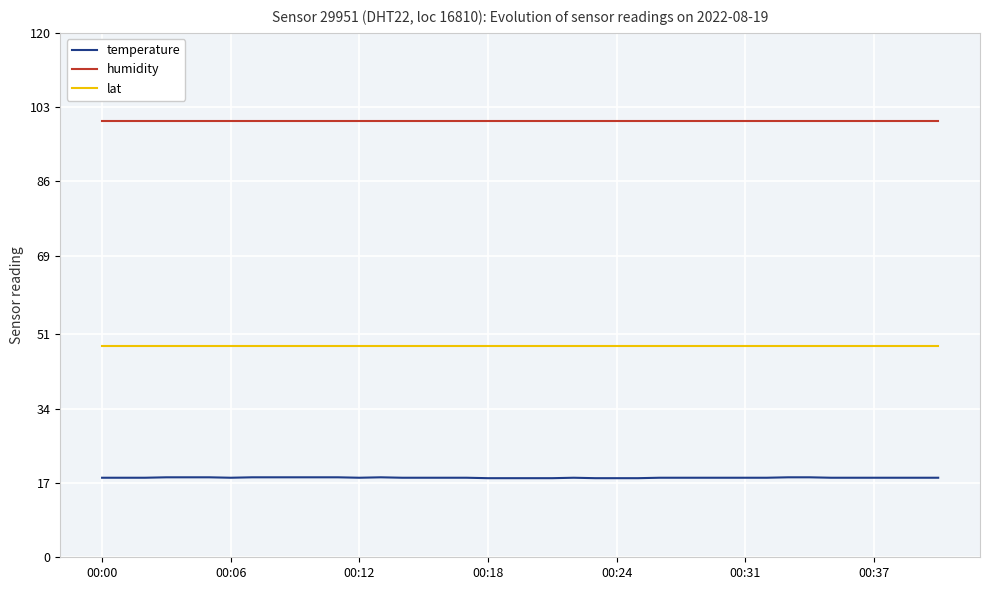

True or false: temperature and humidity cross at least once.

False